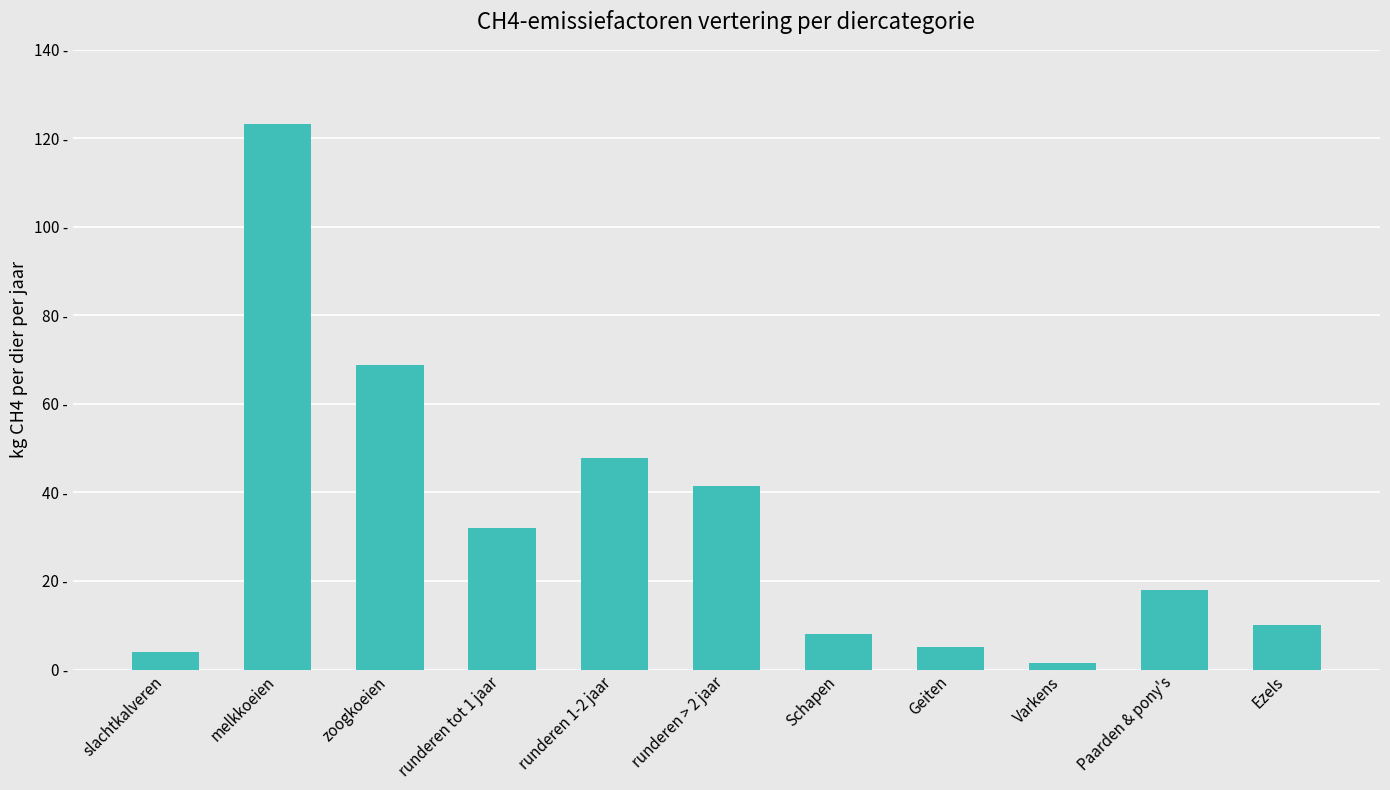

What is the difference between the maximum and minimum values?

121.8